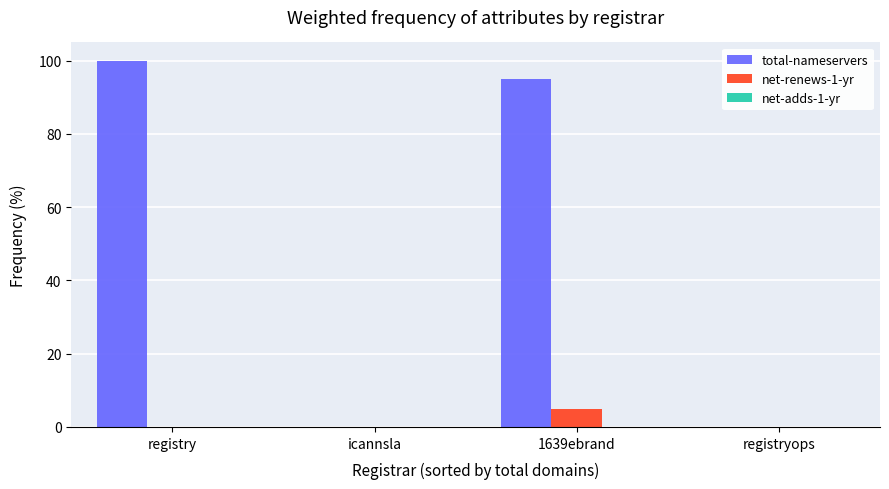

Which series changed the most between icannsla and 1639ebrand?

total-nameservers